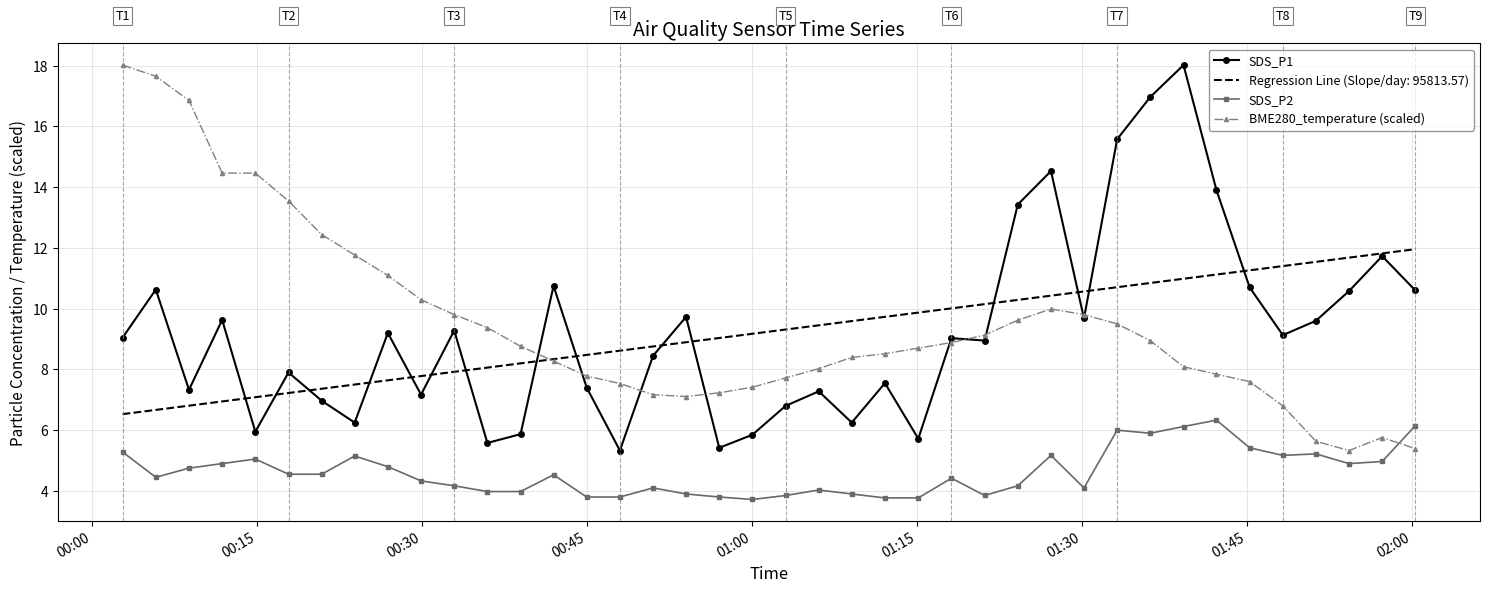

True or false: SDS_P2 and SDS_P1 intersect in this chart.

False